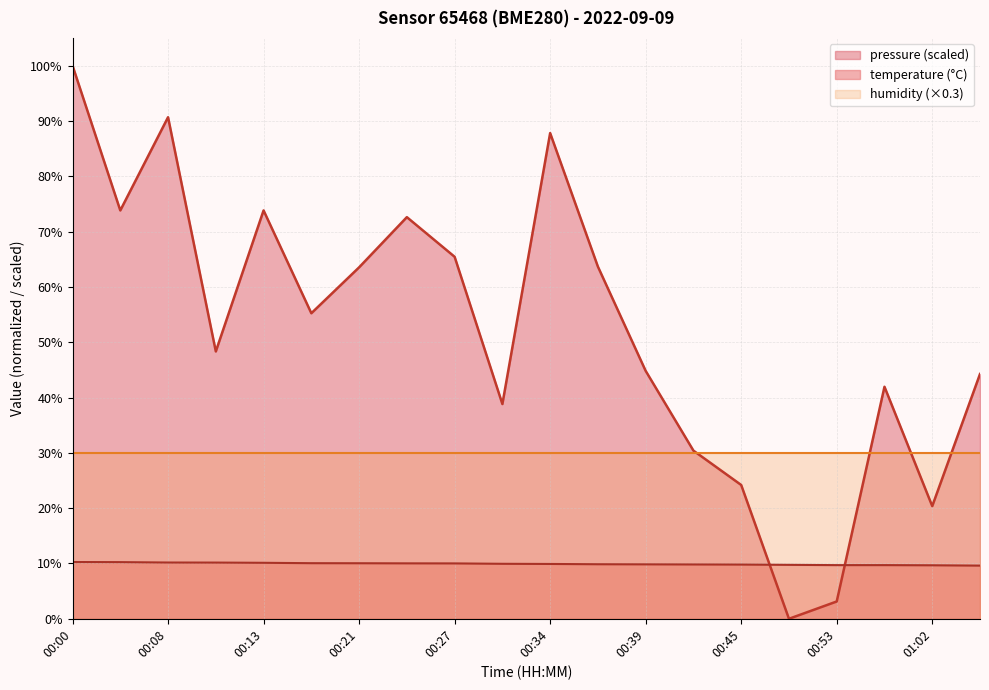

Is the value of temperature at 01:02 greater than the value of pressure_norm at 00:39?

No